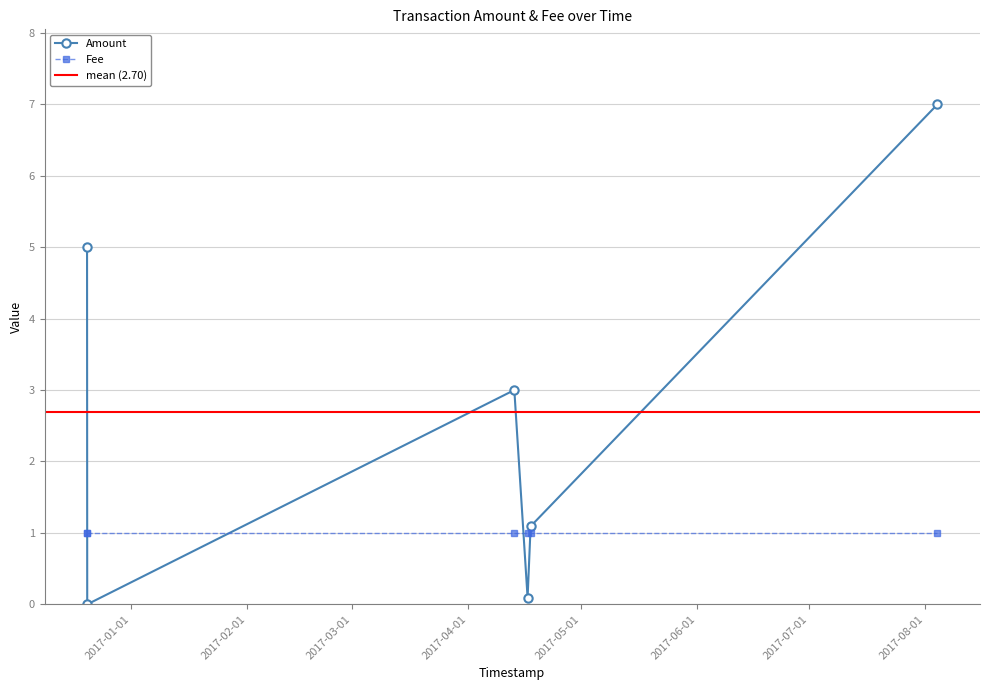

At which label is Fee closest to 1?

2017-08-04 04:59:37